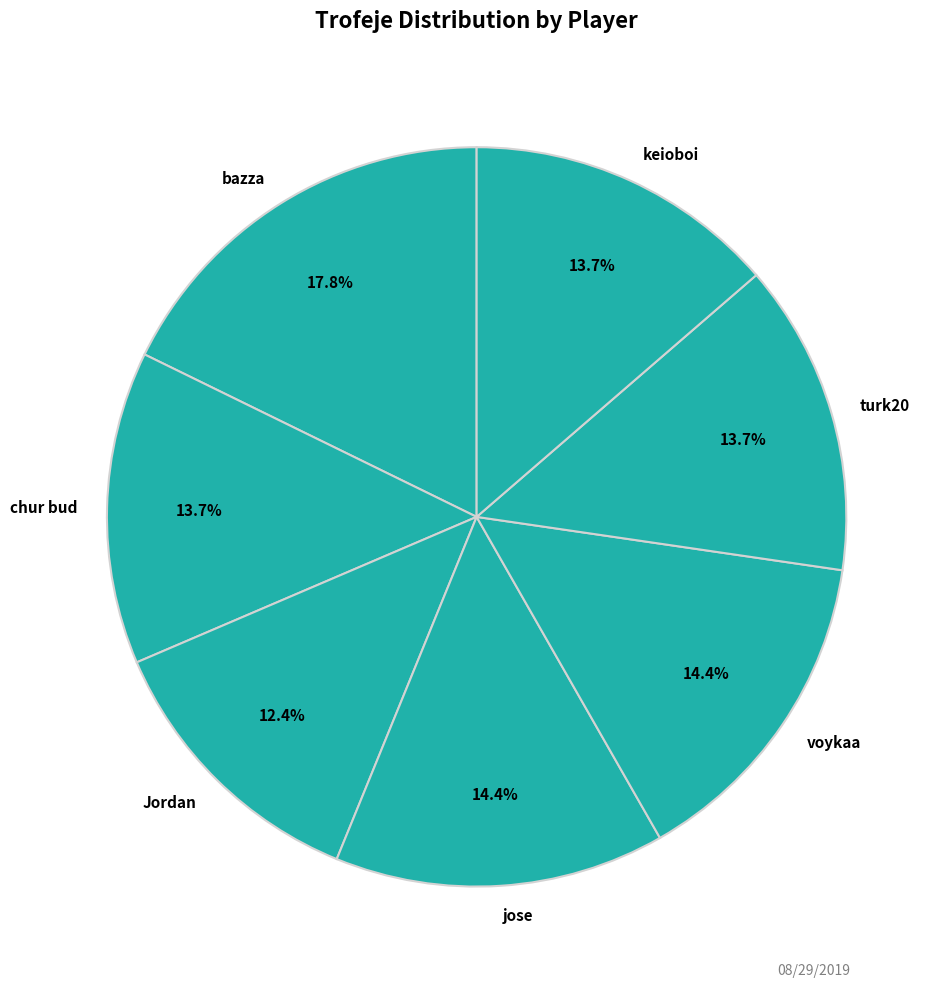

Count the number of slices in the pie.

7